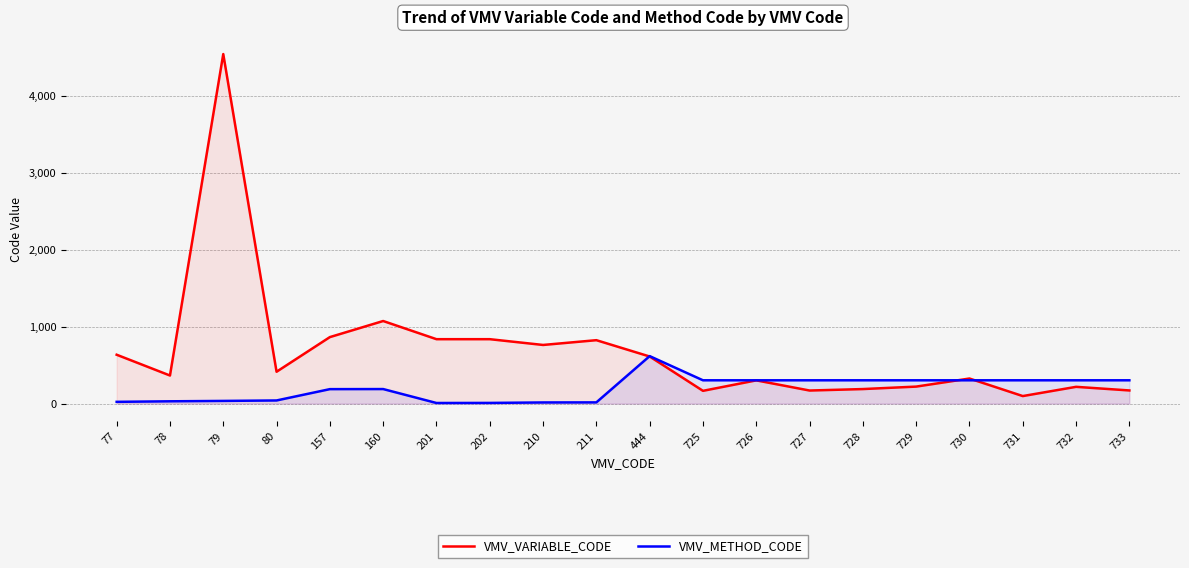

In VMV_VARIABLE_CODE, how many points are lower than both neighbors (excluding endpoints)?

6